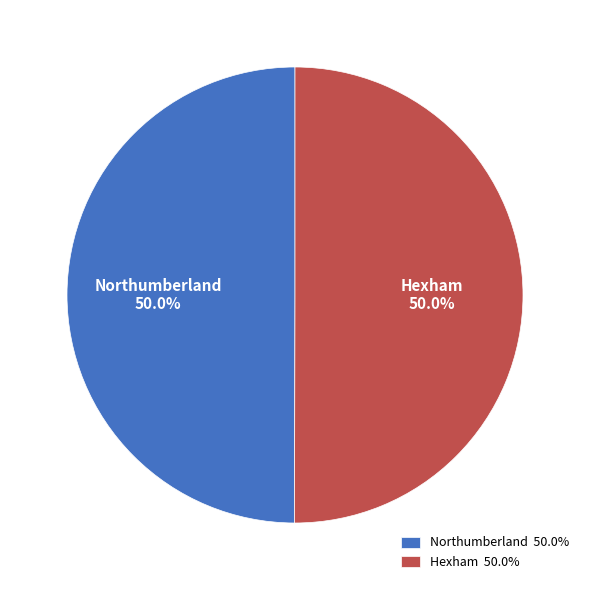

Combined, do Hexham and Northumberland account for over 50%?

Yes